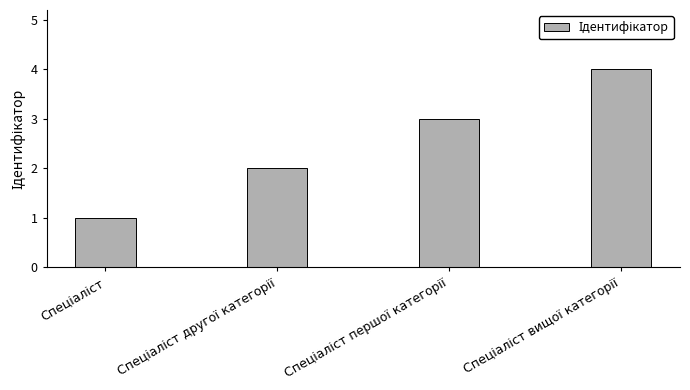

What is the greatest value displayed?

4